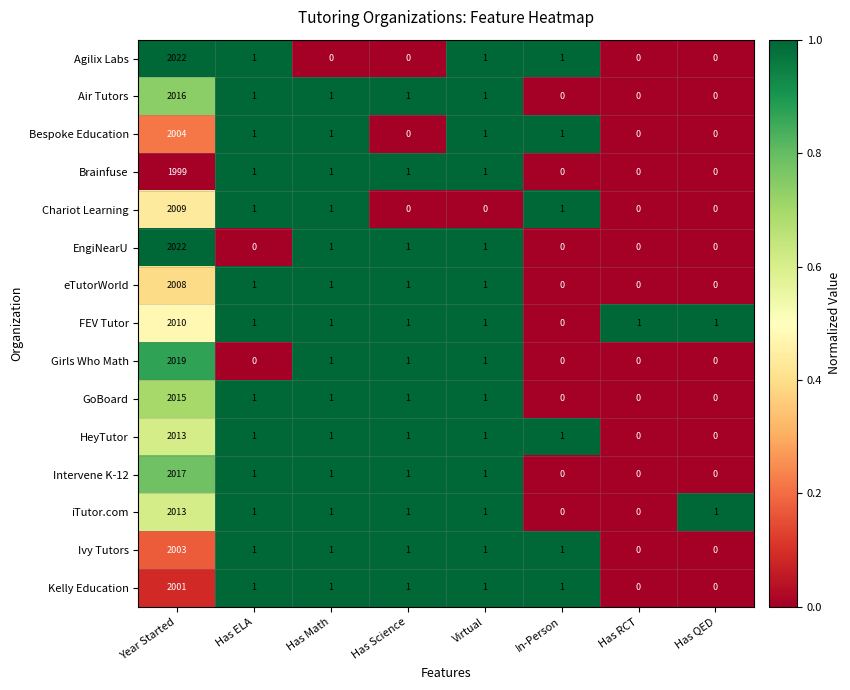

What is the highest value of the Kelly Education series?

2001